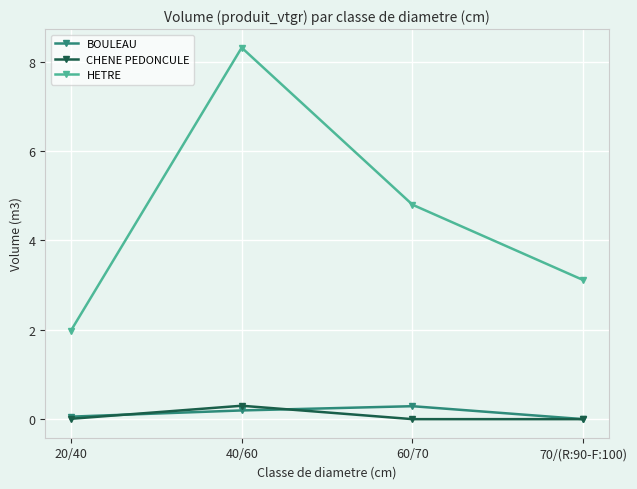

At which category is the sum across all series the highest?

40/60